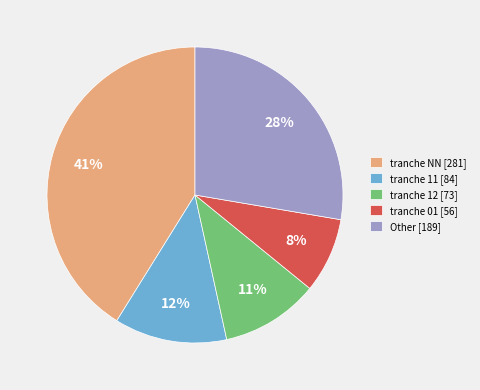

Rank the categories by value from highest to lowest.

tranche NN [281], Other [189], tranche 11 [84], tranche 12 [73], tranche 01 [56]